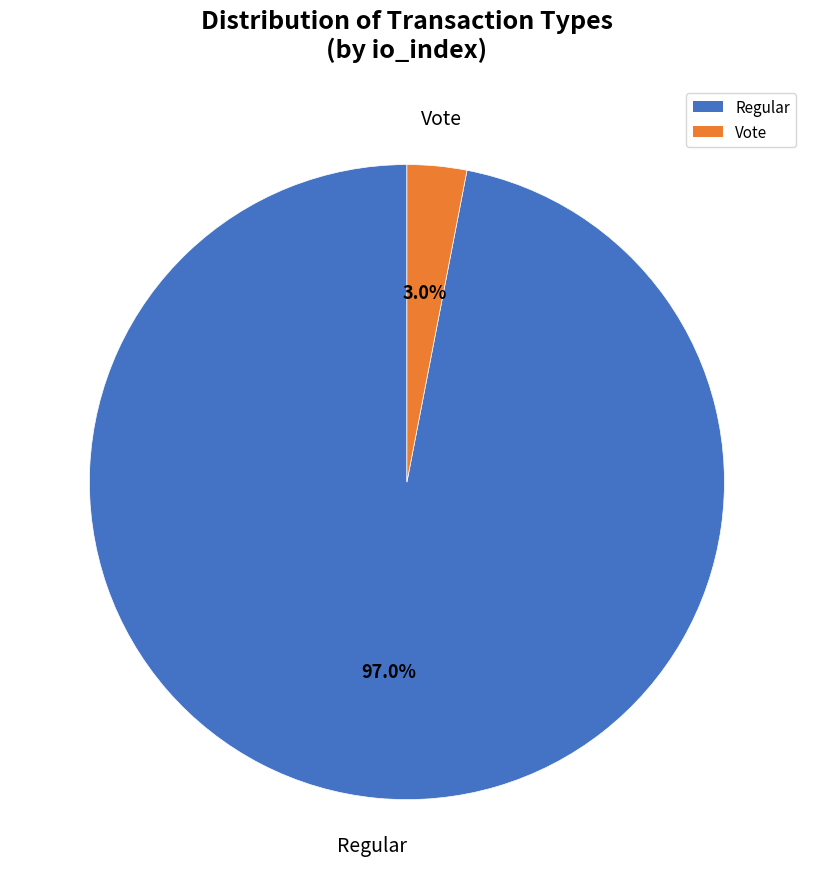

Between Regular and Vote, which is larger?

Regular